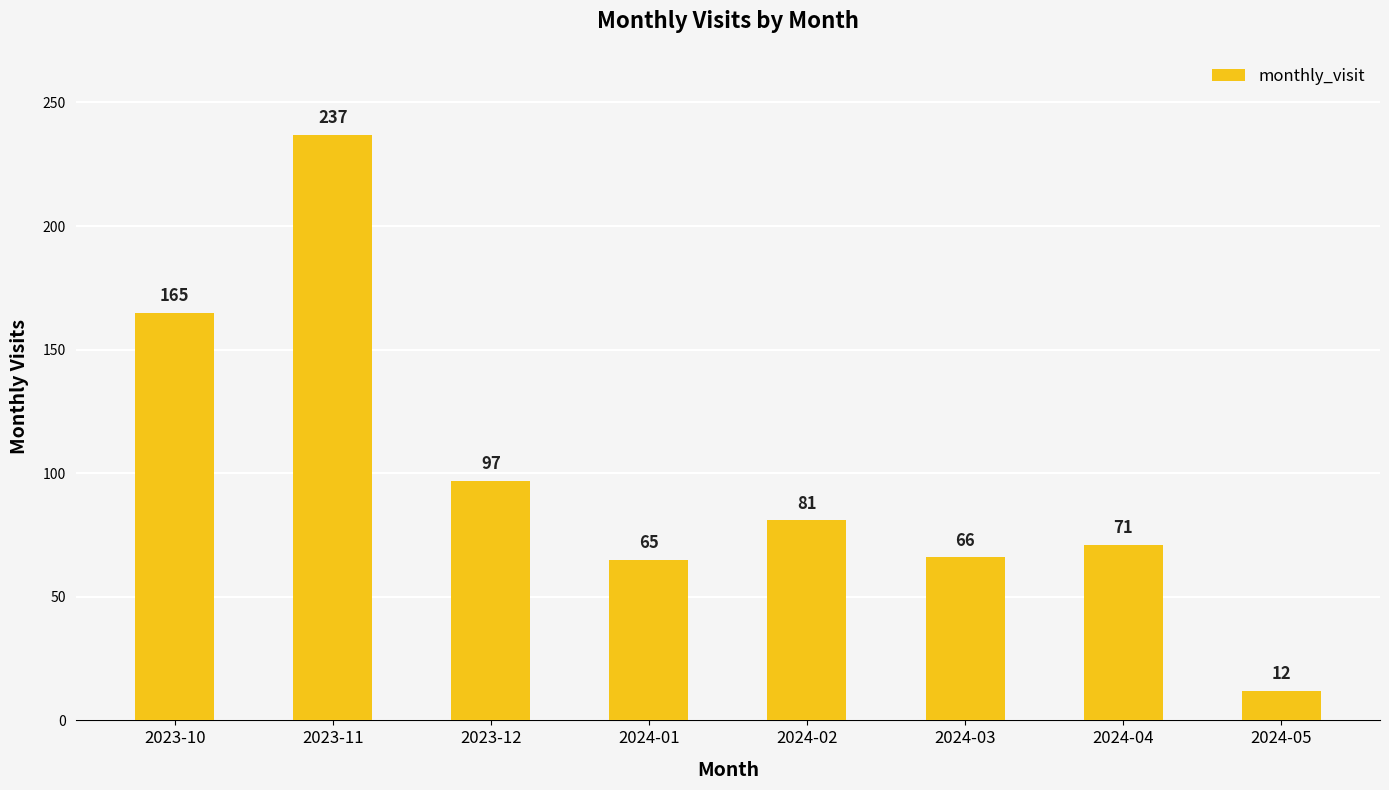

Where is the data nearest to the value 124?

2023-12